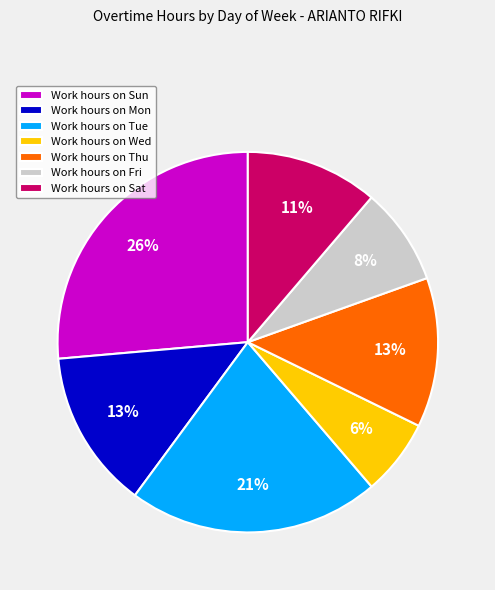

Is there any slice that represents more than half of the pie?

No